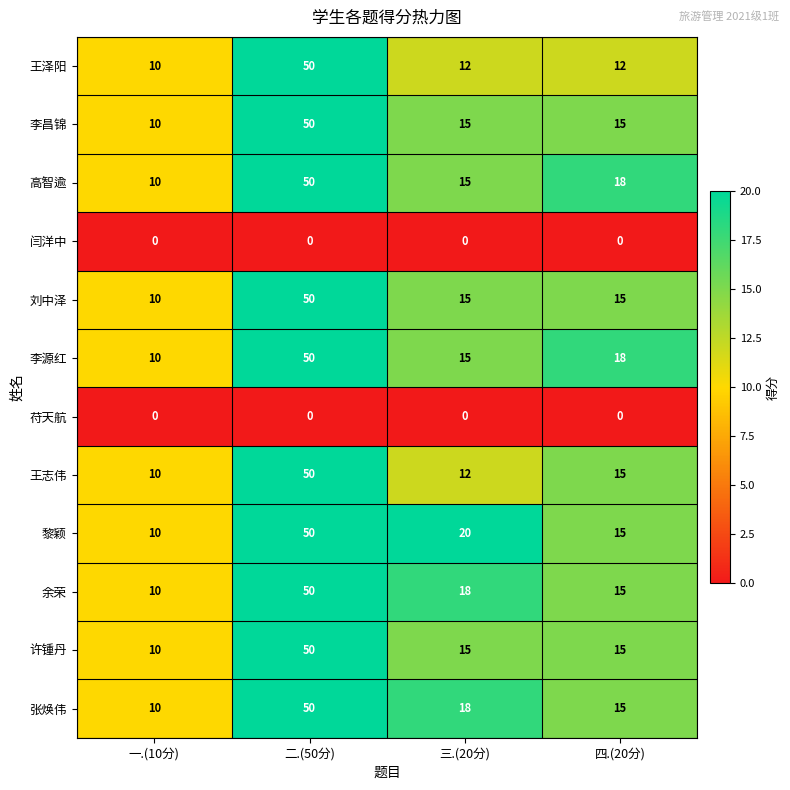

The value of 许锺丹 at 四.(20分) is 15. True or false?

True